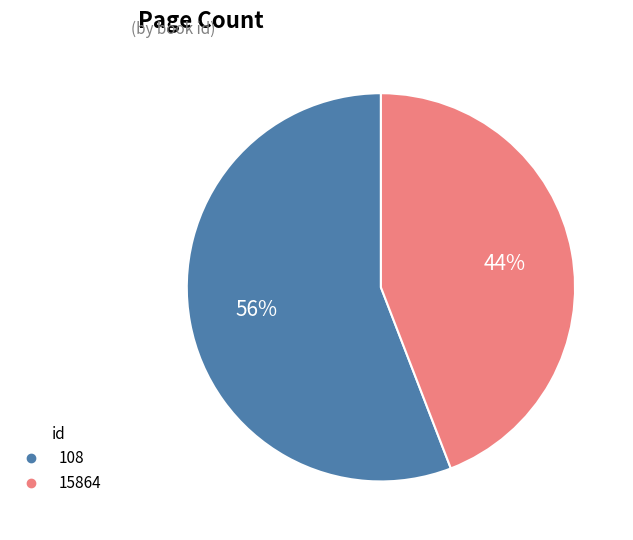

To the nearest percent, what portion does 108 represent?

56%